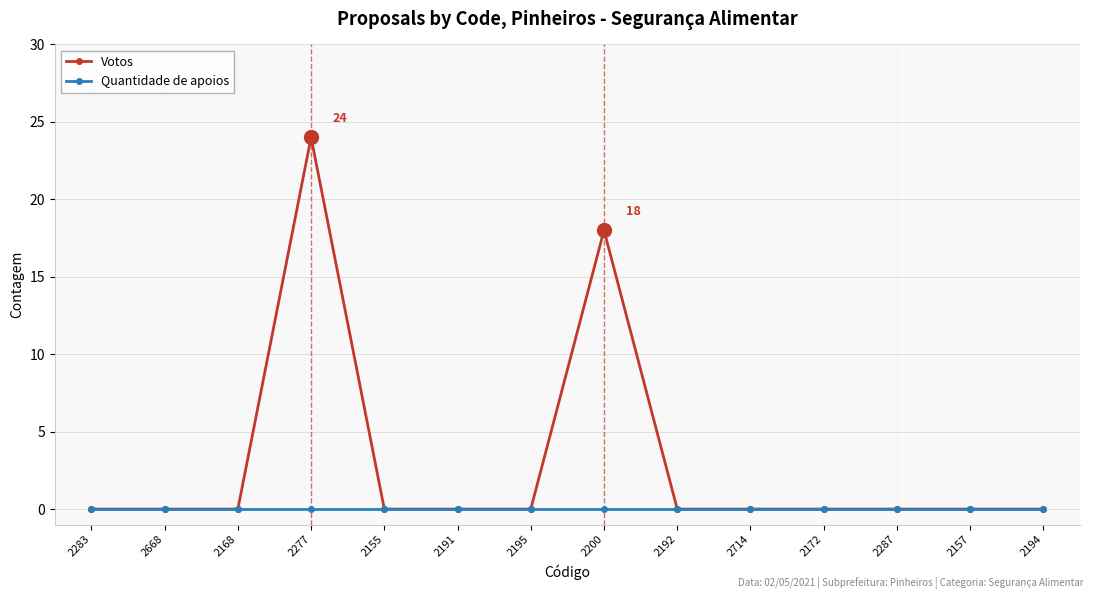

List the series in order of their overall mean, lowest first.

Quantidade de apoios, Votos